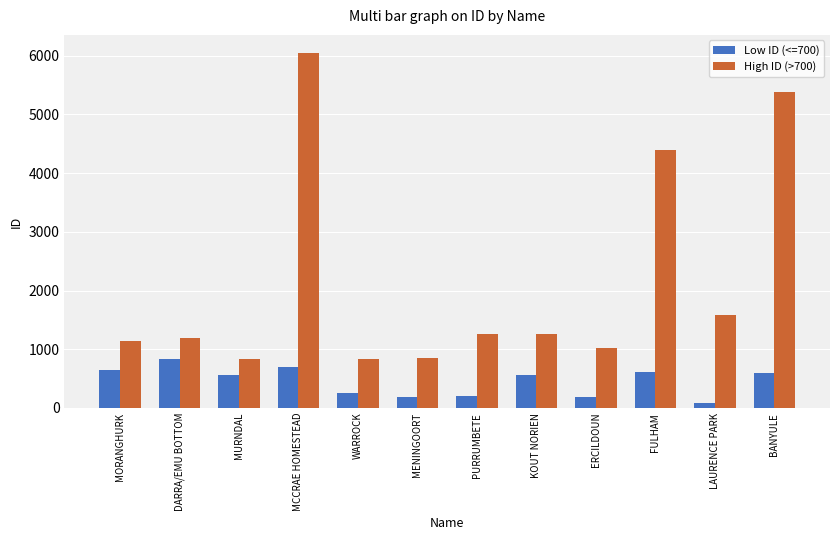

True or false: High ID (>700) has a value of 1258 at PURRUMBETE.

True